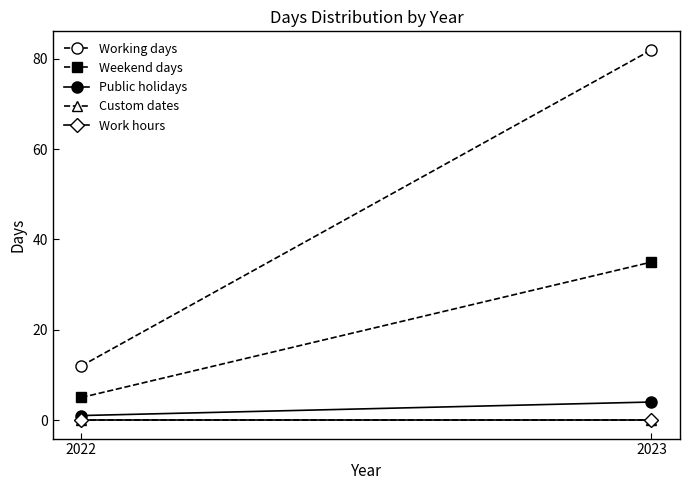

Rank the categories by Work hours value from lowest to highest.

2022, 2023